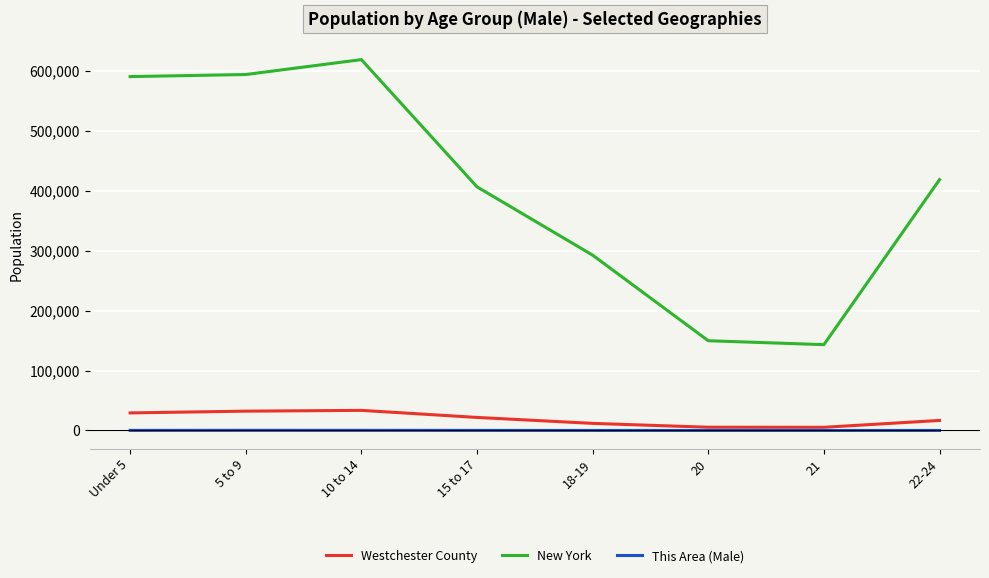

How many lines are shown in the chart?

3